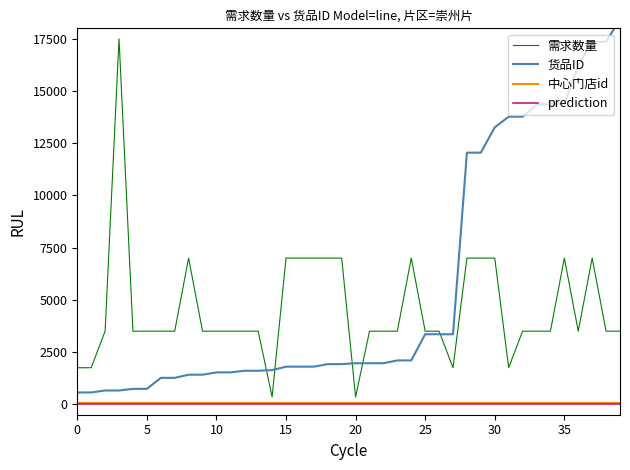

What are all the series names shown in the legend?

需求数量, 货品ID, 中心门店id, prediction